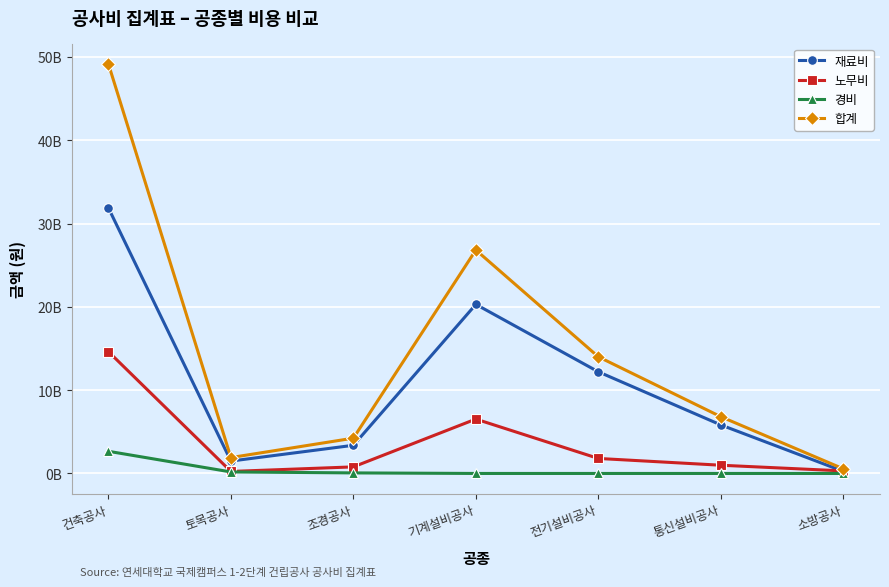

Reading left to right, what are all the values shown in this chart?

재료비: 31872339129	1486474196	3381483491	20297240574	12204687157	5826823865	256014098
노무비: 14622019594	239874974	789435010	6527087760	1801923393	988075656	304322915
경비: 2660158622	180660327	66280520	0	0	0	0
합계: 49154517345	1907009497	4237199021	26824328334	14006610550	6814899521	560337013